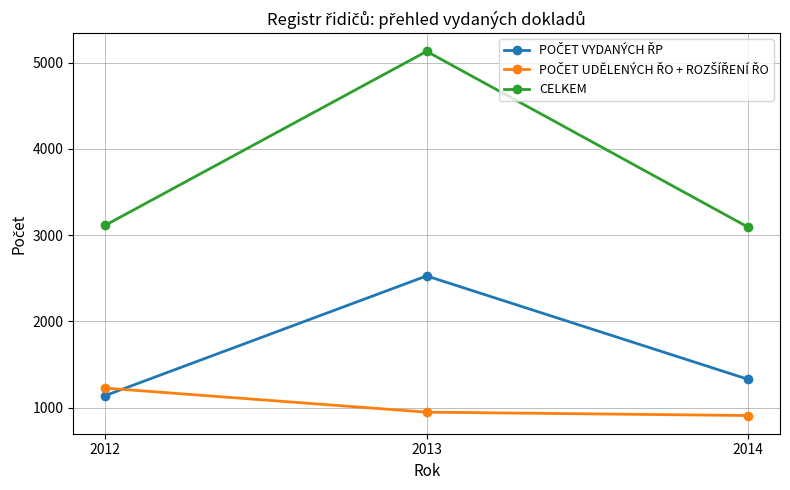

Which label corresponds to the largest value in the chart?

2013